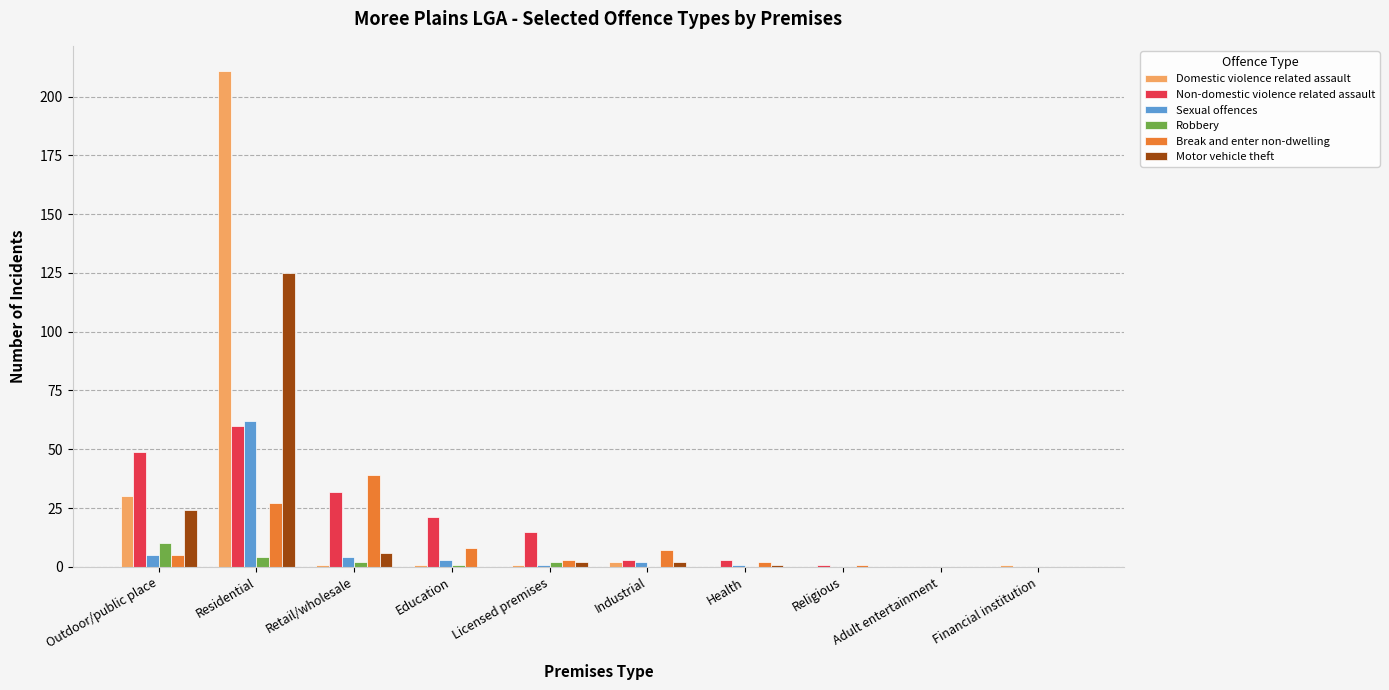

How many groups of bars are there?

10